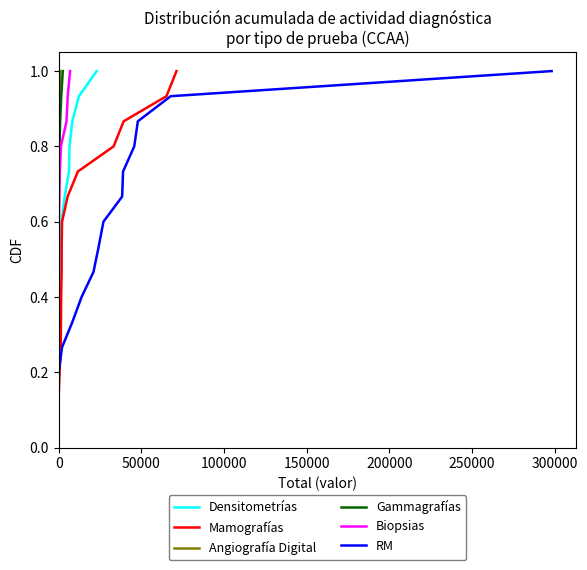

Reading left to right, extract all data points from this chart.

Densitometrías: 0.1	0.1	0.2	0.3	0.3	0.4	0.5	0.5	0.6	0.7	0.7	0.8	0.9	0.9	1.0
Mamografías: 0.1	0.1	0.2	0.3	0.3	0.4	0.5	0.5	0.6	0.7	0.7	0.8	0.9	0.9	1.0
Angiografía Digital: 0.1	0.1	0.2	0.3	0.3	0.4	0.5	0.5	0.6	0.7	0.7	0.8	0.9	0.9	1.0
Gammagrafías: 0.1	0.1	0.2	0.3	0.3	0.4	0.5	0.5	0.6	0.7	0.7	0.8	0.9	0.9	1.0
Biopsias: 0.1	0.1	0.2	0.3	0.3	0.4	0.5	0.5	0.6	0.7	0.7	0.8	0.9	0.9	1.0
RM: 0.1	0.1	0.2	0.3	0.3	0.4	0.5	0.5	0.6	0.7	0.7	0.8	0.9	0.9	1.0